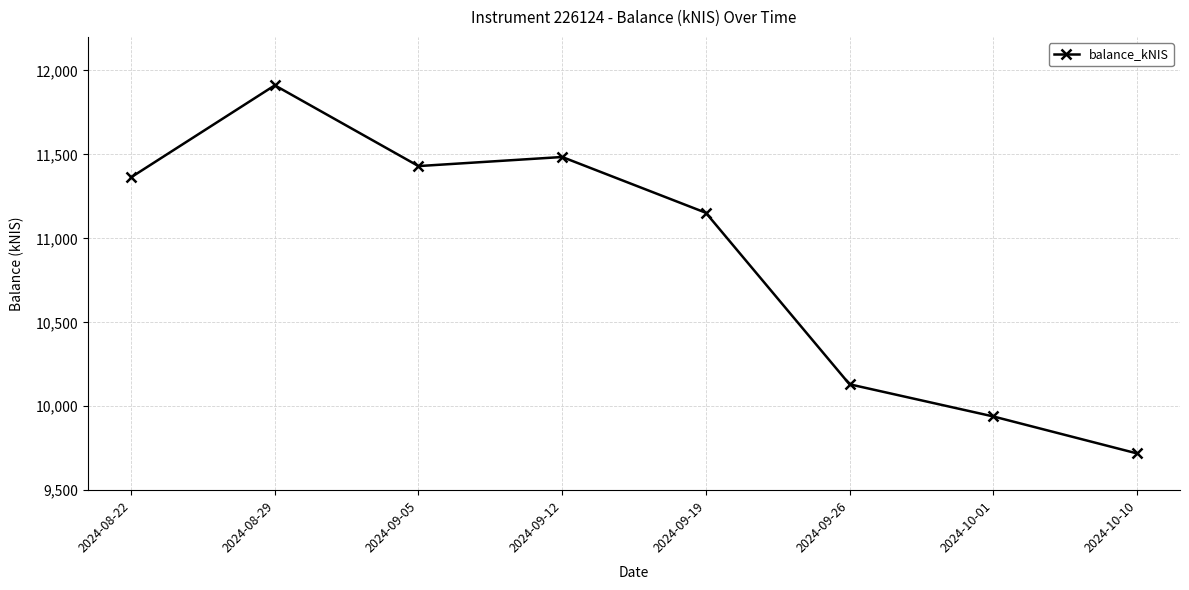

True or false: the data shows 3660.2 at 2024-10-01.

False